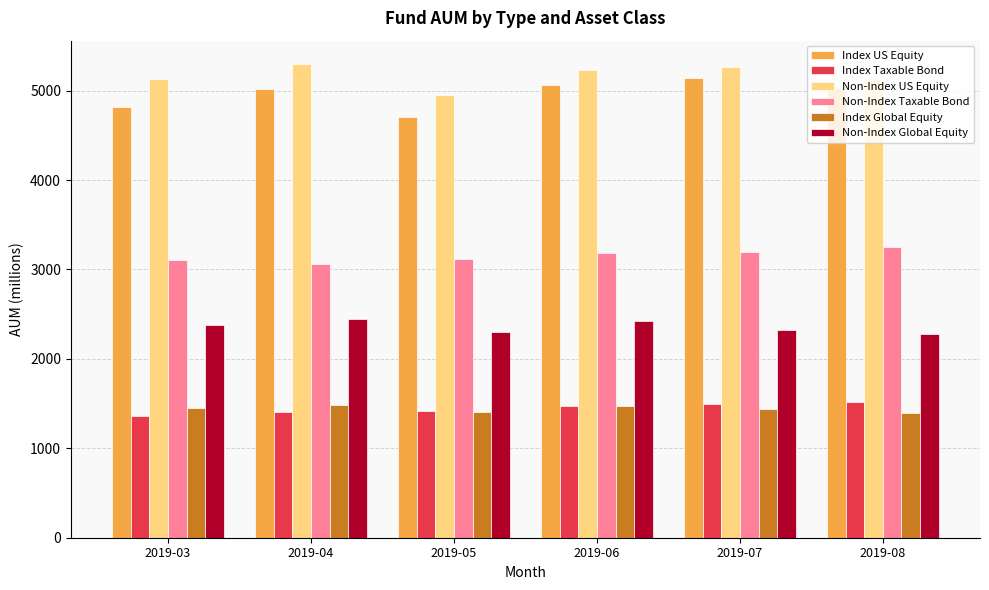

What is the sum of the Non-Index US Equity values at 2019-06 and 2019-07?

10503